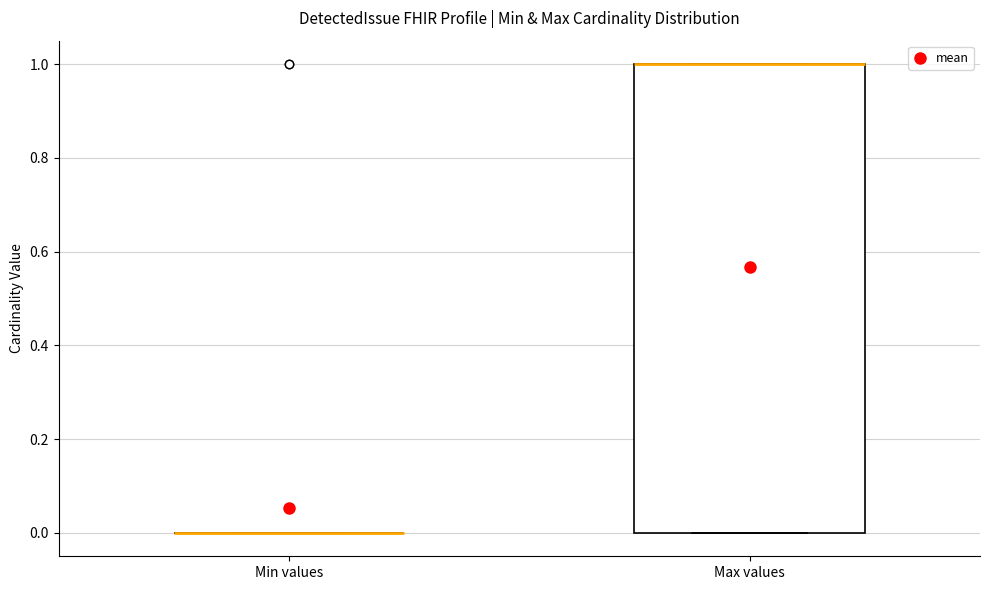

Reading left to right, transcribe this box plot: for each box, give where its median line is, the range the box spans, and where its two whiskers end, as read against the y-axis. The values are not printed on the chart, so give them approximately, as read against the axis.

Min values: box collapsed to a line at 0, whiskers 0 to 0
Max values: median 1 (drawn on the box's upper edge), box 0 to 1, whiskers 0 to 1